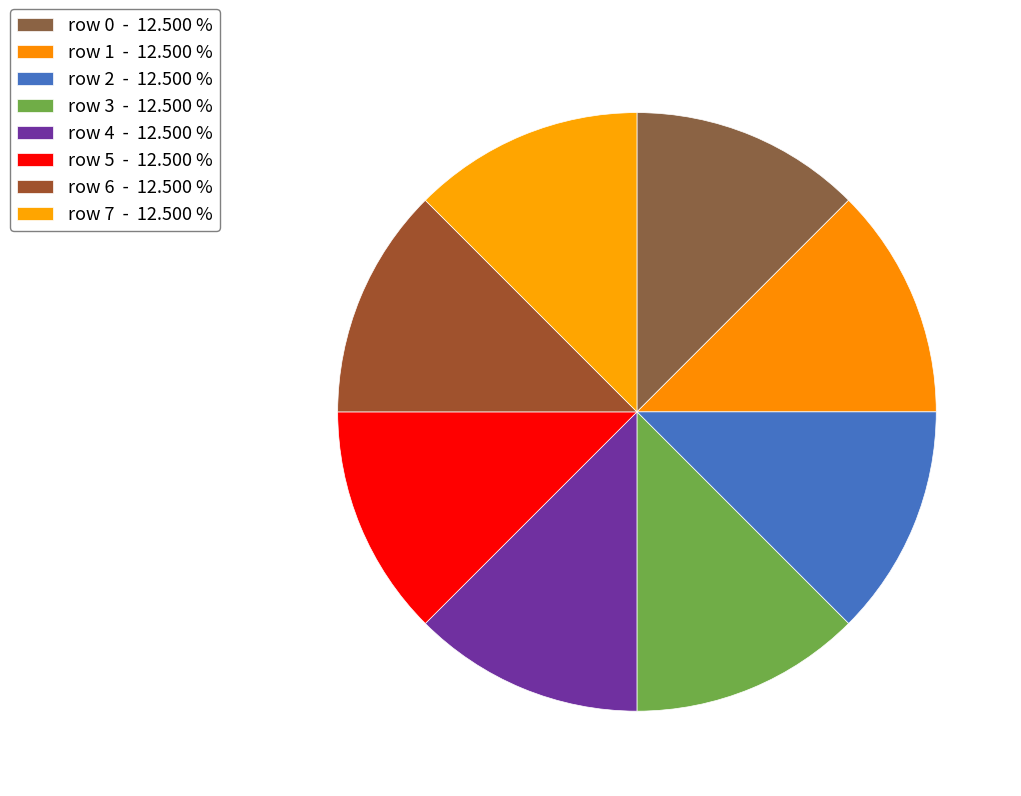

How many slices are in this pie chart?

8